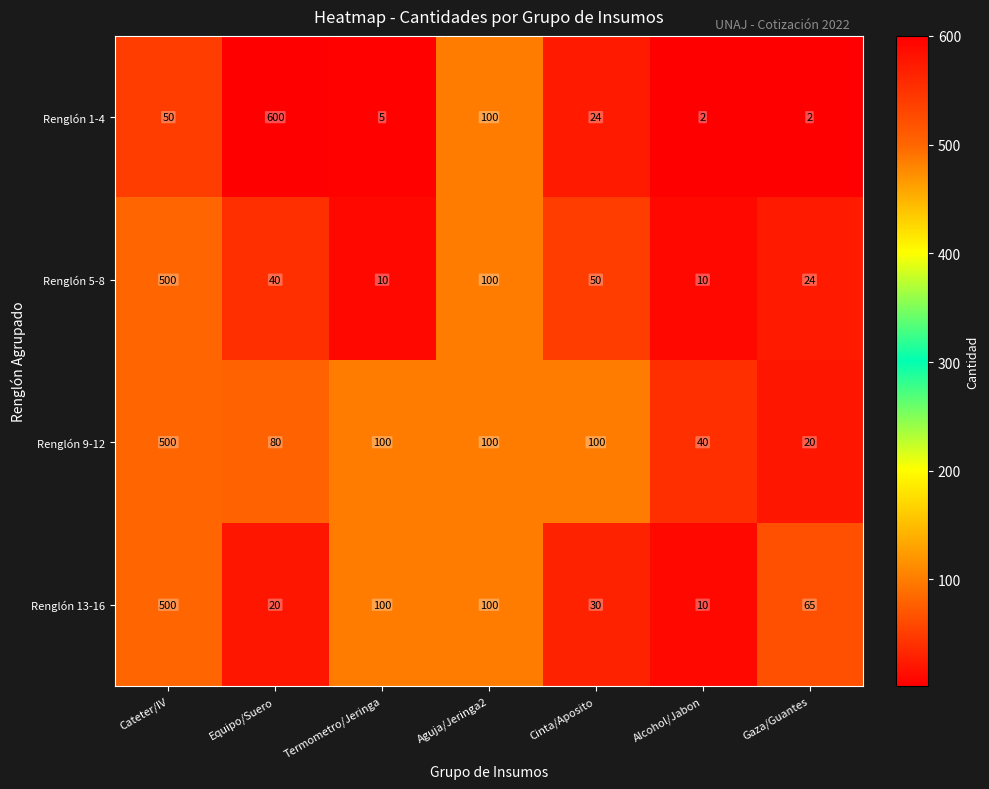

Which series has the largest total across all categories?

Renglón 9-12